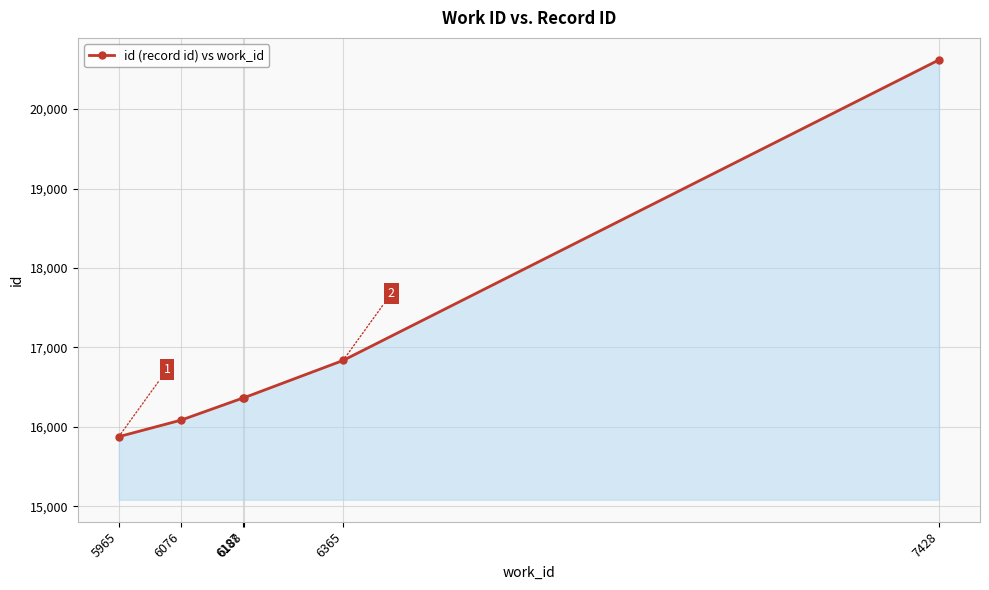

True or false: there are more than 2 points higher than both neighbors.

False